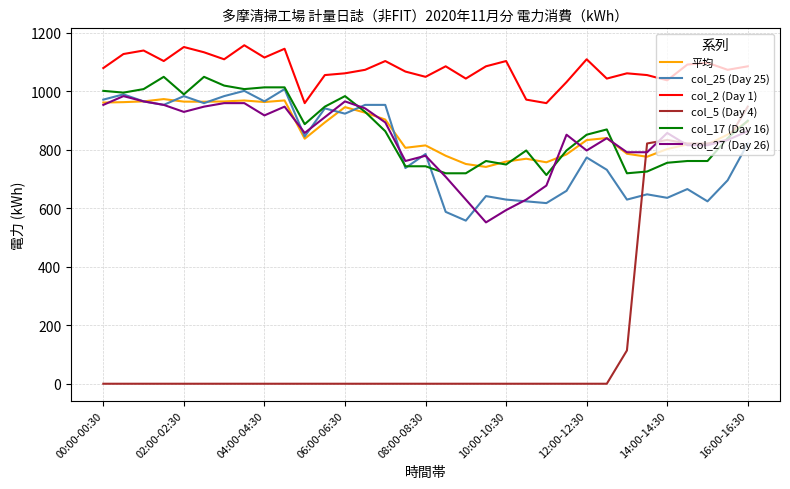

Which series has the largest total across all categories?

col_2 (Day 1)